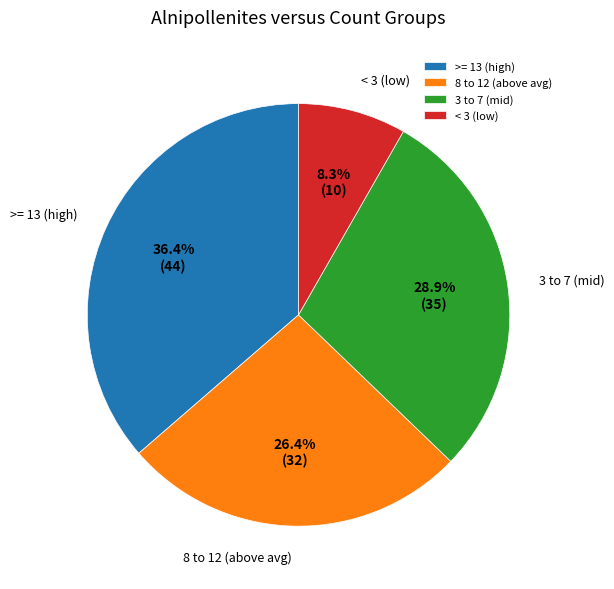

Rank the categories by value from lowest to highest.

< 3 (low), 8 to 12 (above avg), 3 to 7 (mid), >= 13 (high)